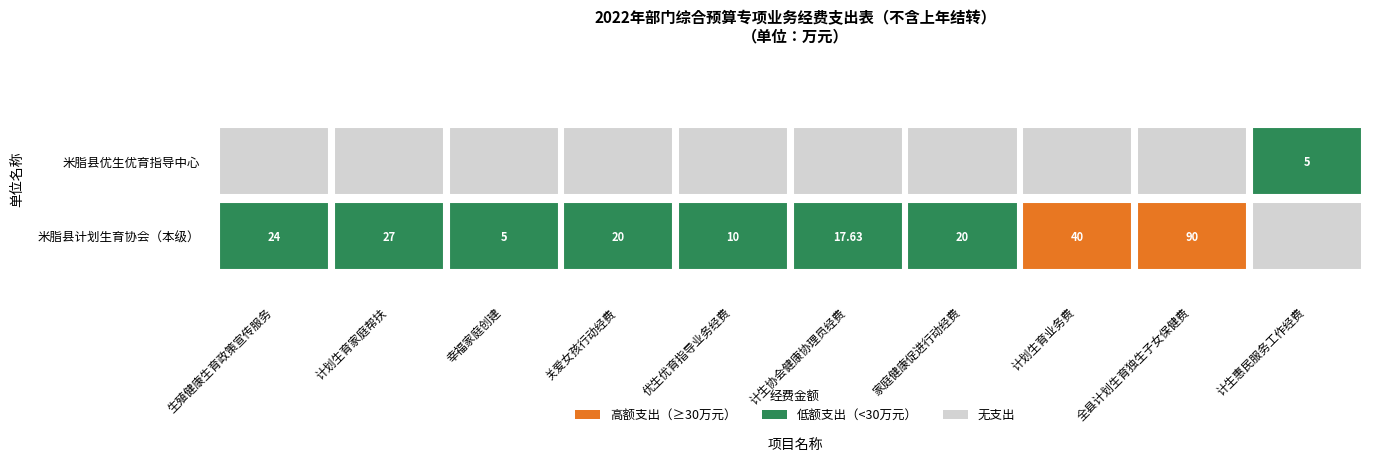

Reading right to left, extract all data points from this chart.

计生惠民服务工作经费=5.0	全县计划生育独生子女保健费=90.0	计划生育业务费=40.0	家庭健康促进行动经费=20.0	计生协会健康协理员经费=17.6	优生优育指导业务经费=10.0	关爱女孩行动经费=20.0	幸福家庭创建=5.0	计划生育家庭帮扶=27.0	生殖健康生育政策宣传服务=24.0